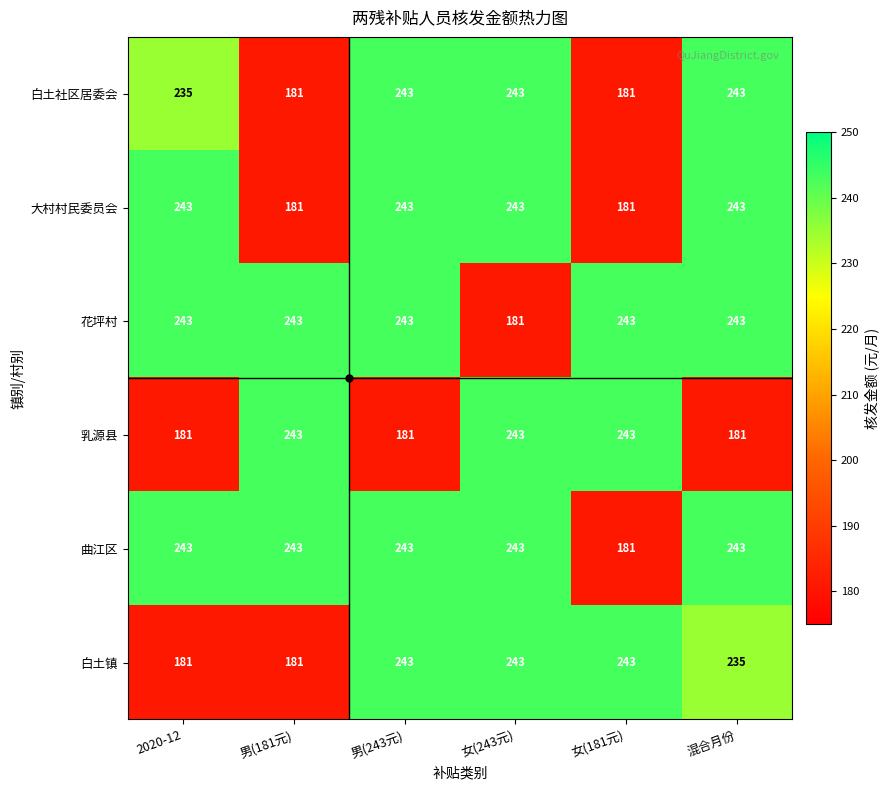

Is the value of 曲江区 at 男(243元) greater than the value of 白土社区居委会 at 男(181元)?

Yes